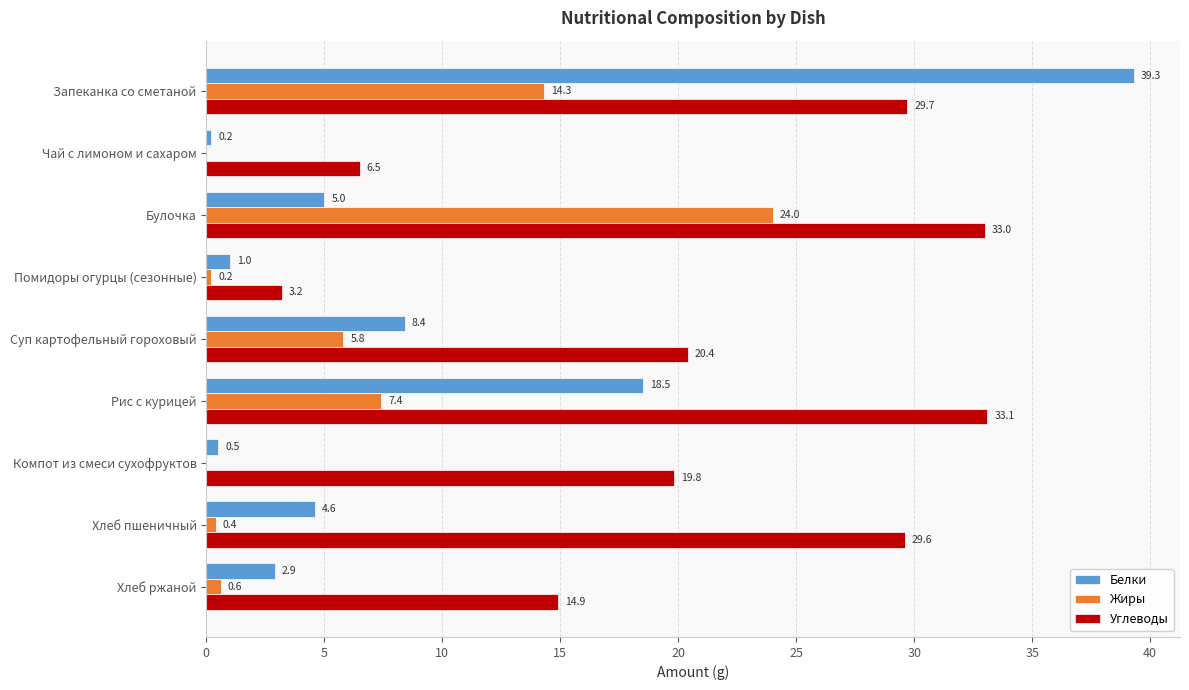

At which category is the sum across all series the highest?

Запеканка со сметаной